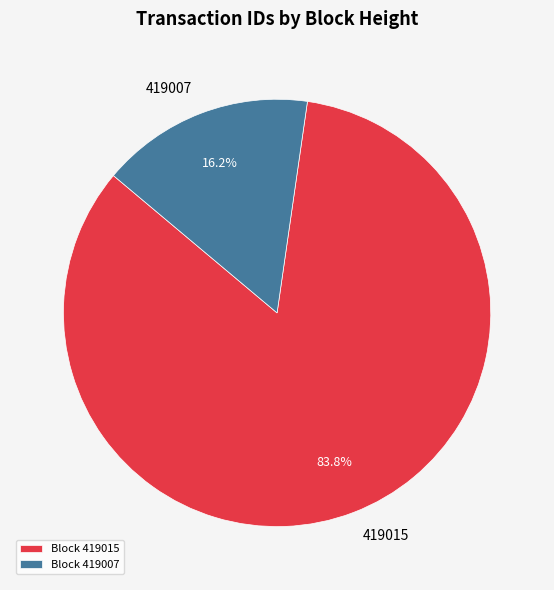

How many segments does this pie chart have?

2